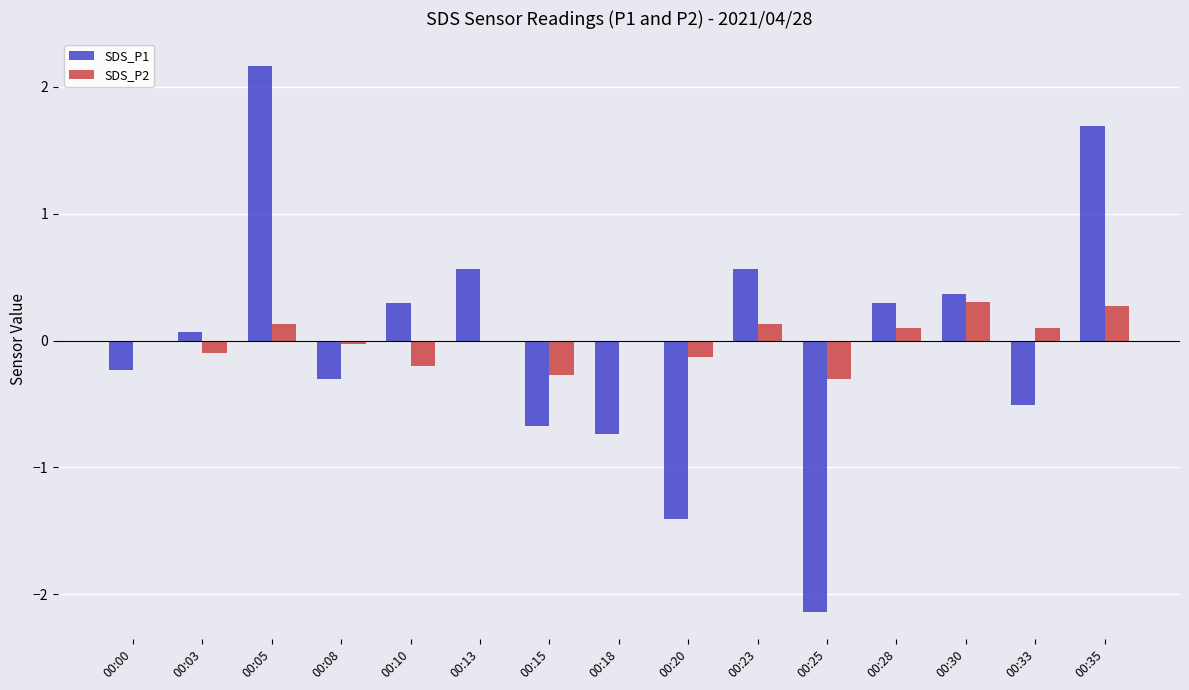

What is the greatest value displayed?

2.2